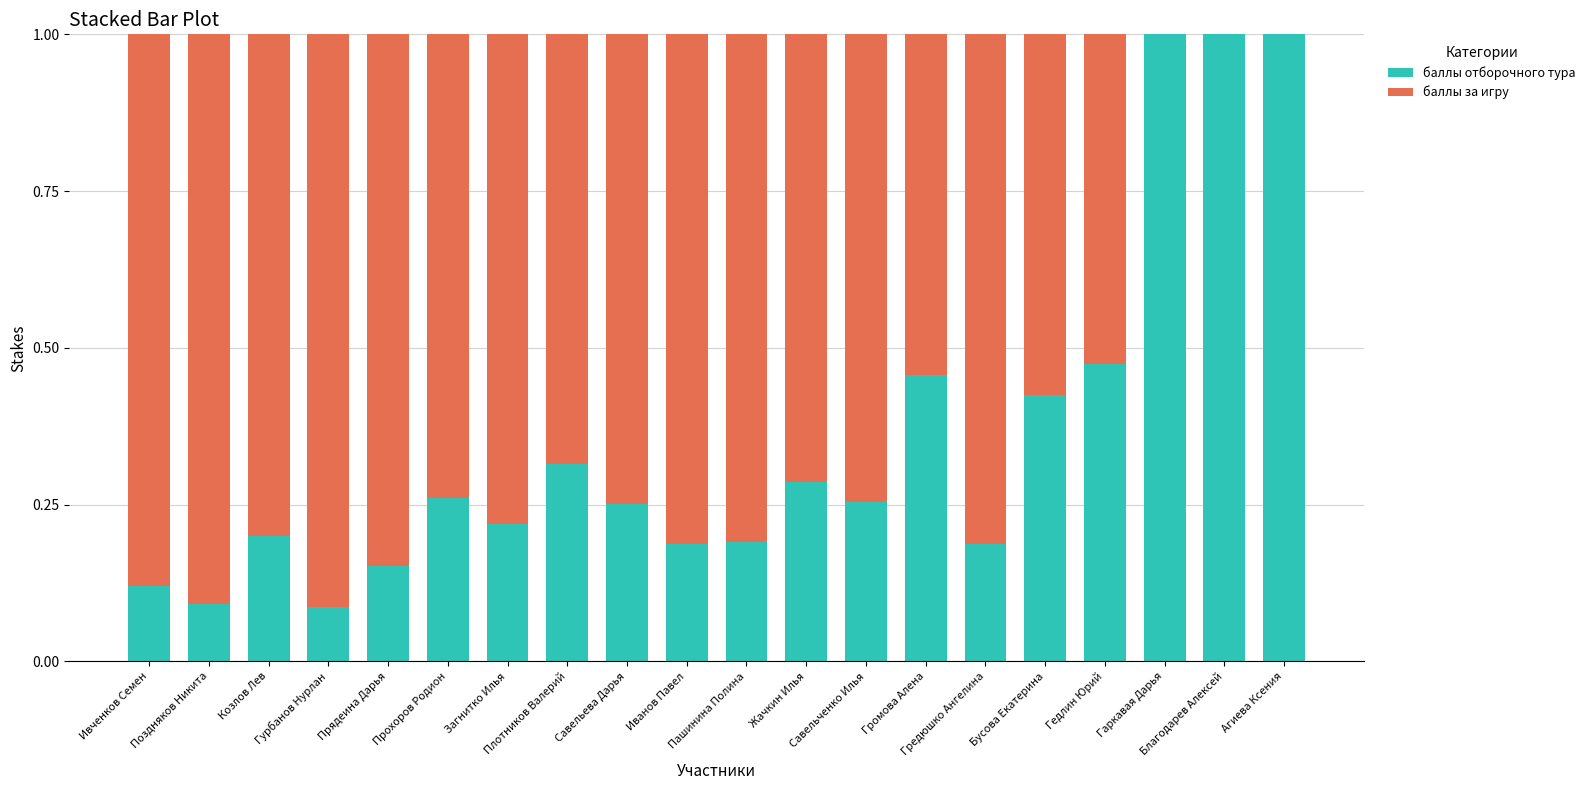

What are all the series names shown in the legend?

баллы отборочного тура, баллы за игру